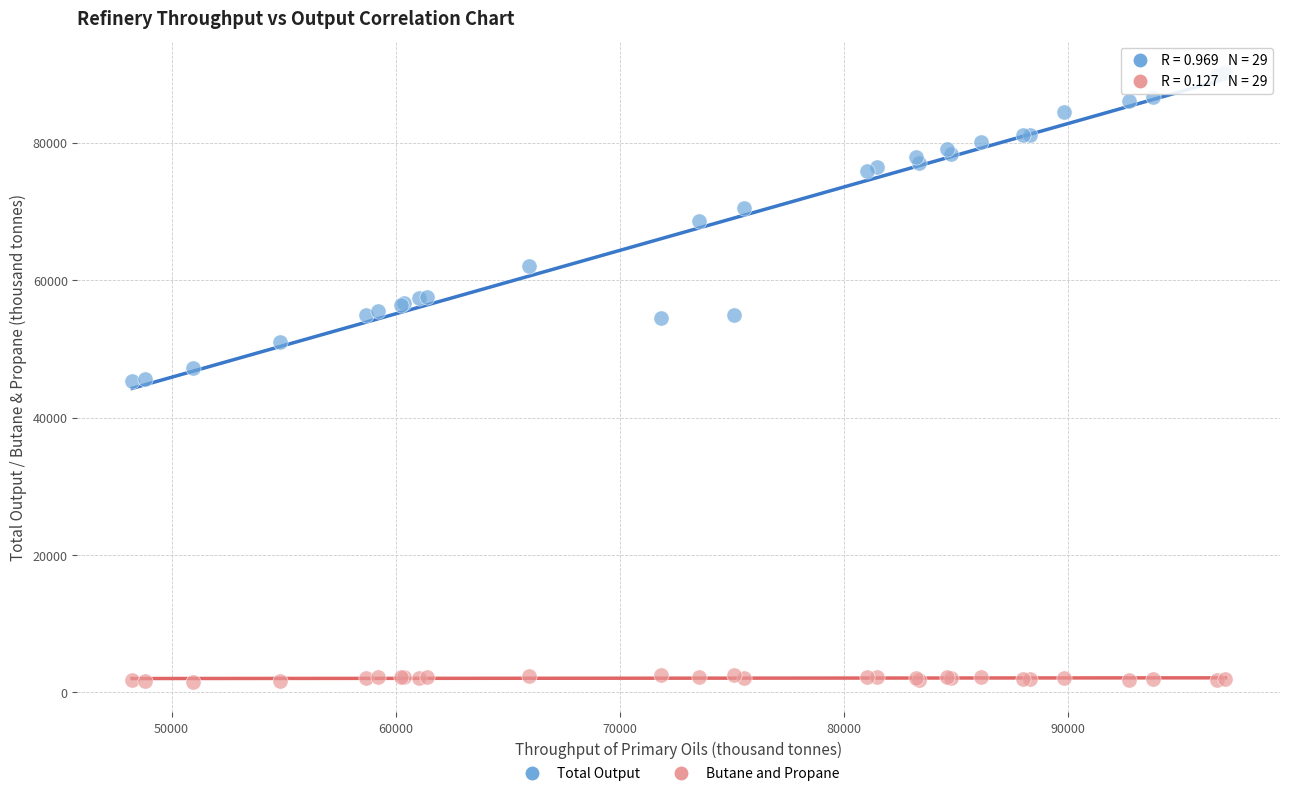

Which series has the largest Y range (max minus min)?

Total Output